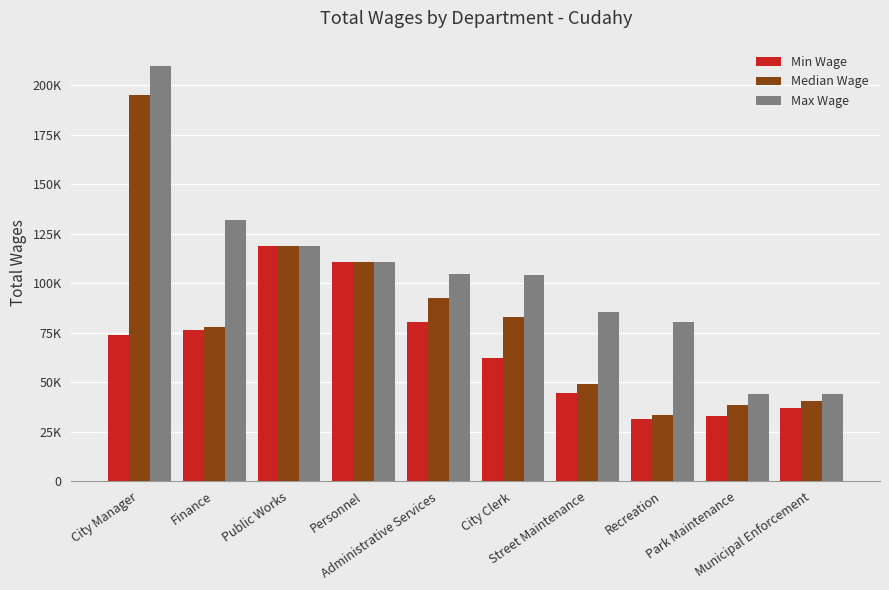

Does the chart contain any negative values?

No